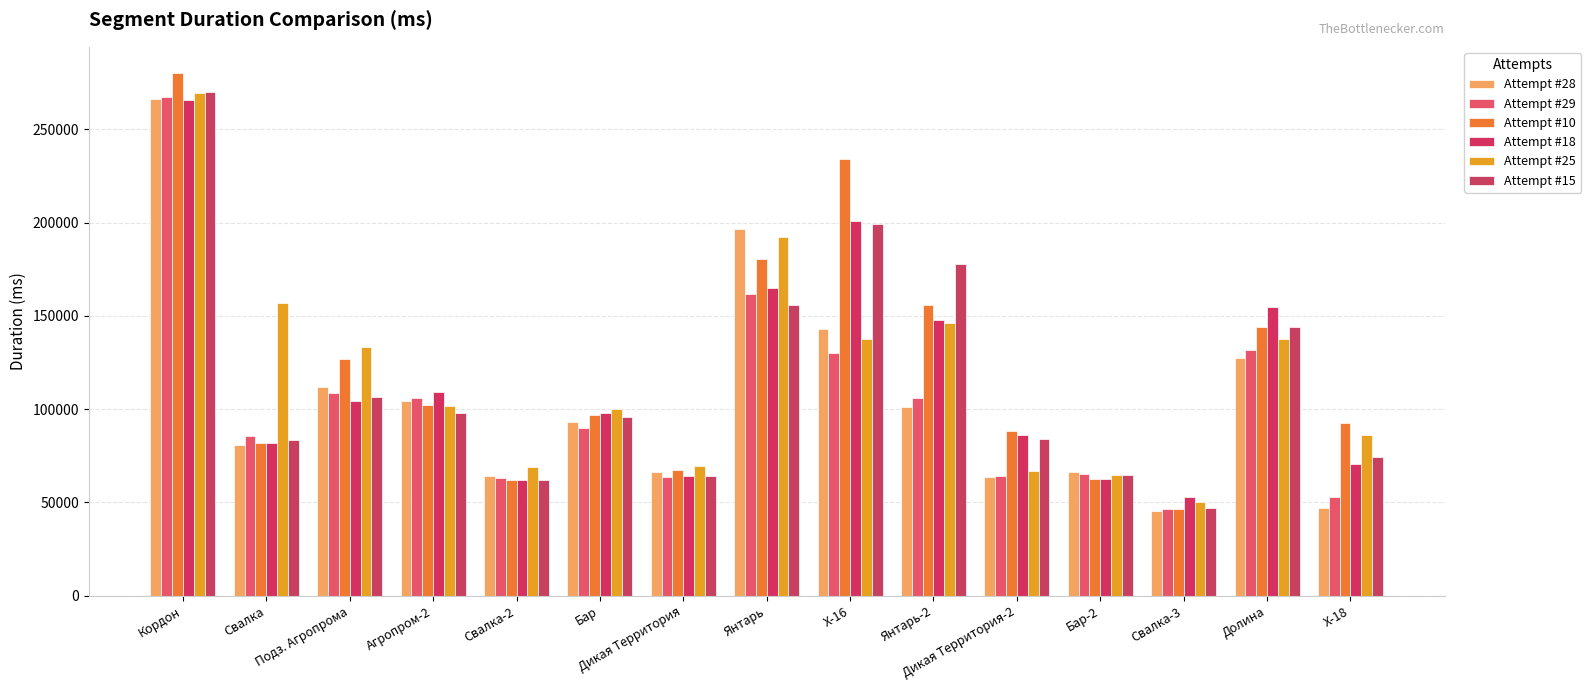

Which series has the largest range (max minus min)?

Attempt #10